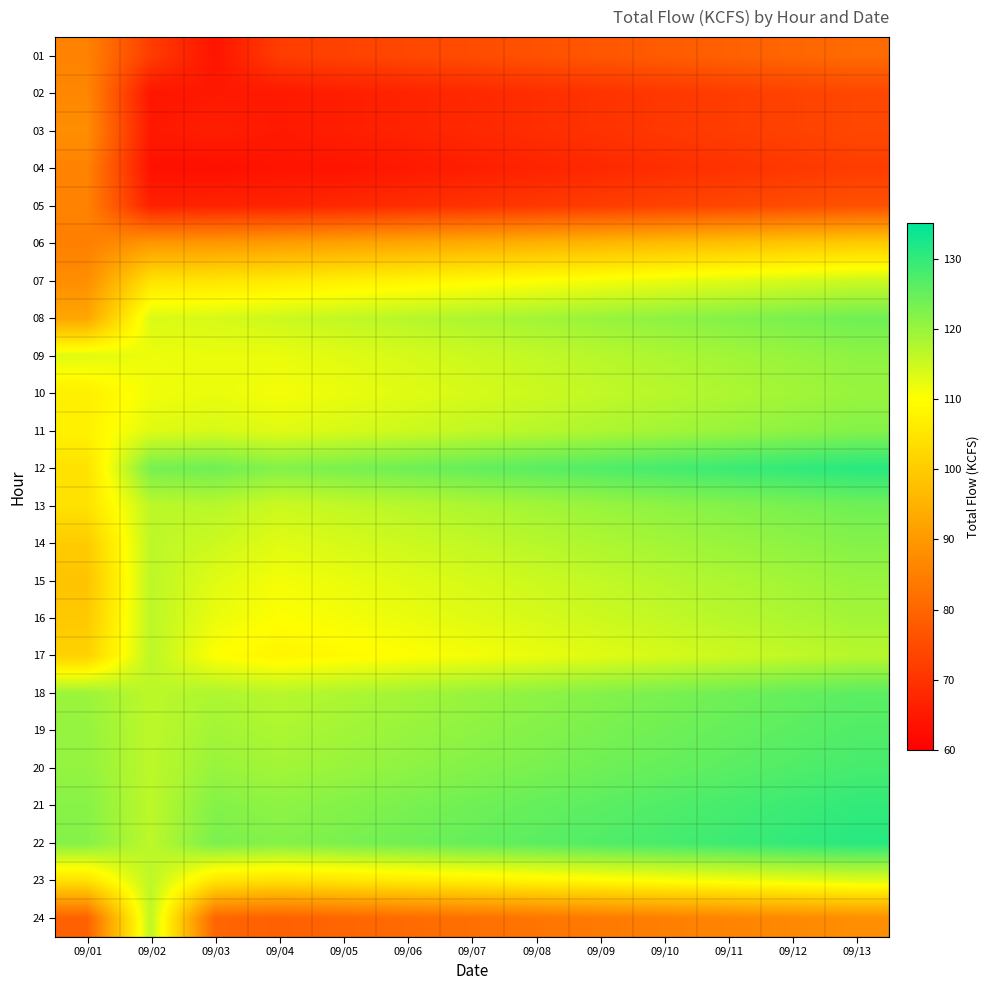

Which label corresponds to the smallest value in the chart?

09/03